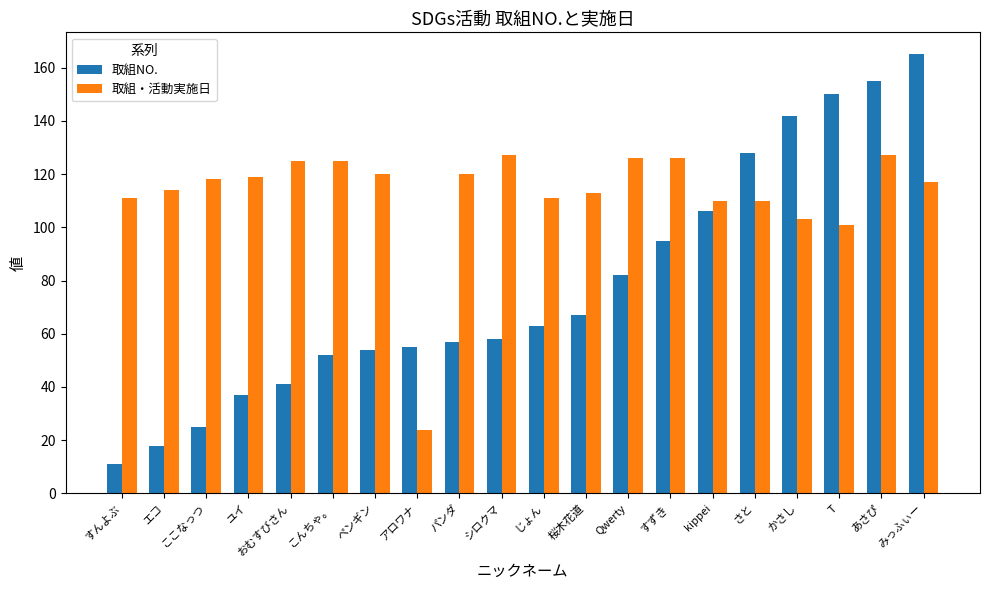

What is the difference between the 取組・活動実施日 values at かさし and すずき?

23